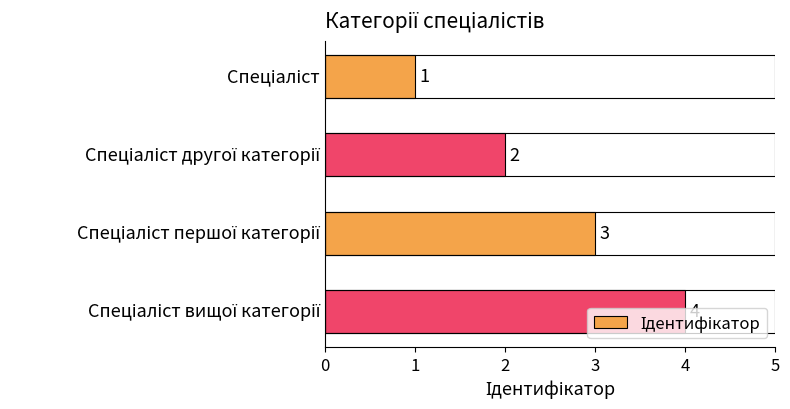

What is the maximum value shown in the chart?

4